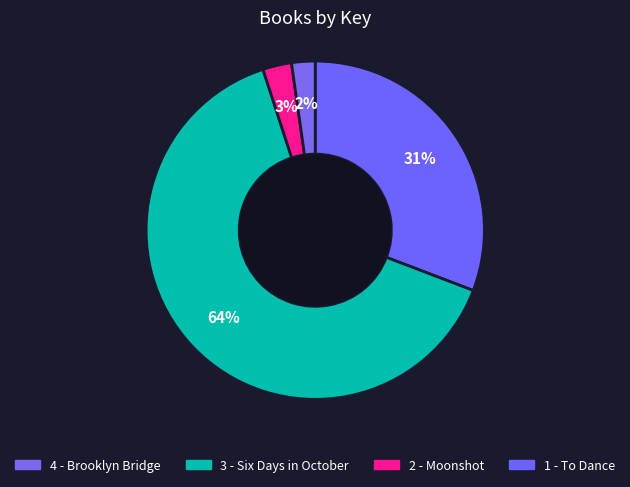

How many slices are in this pie chart?

4